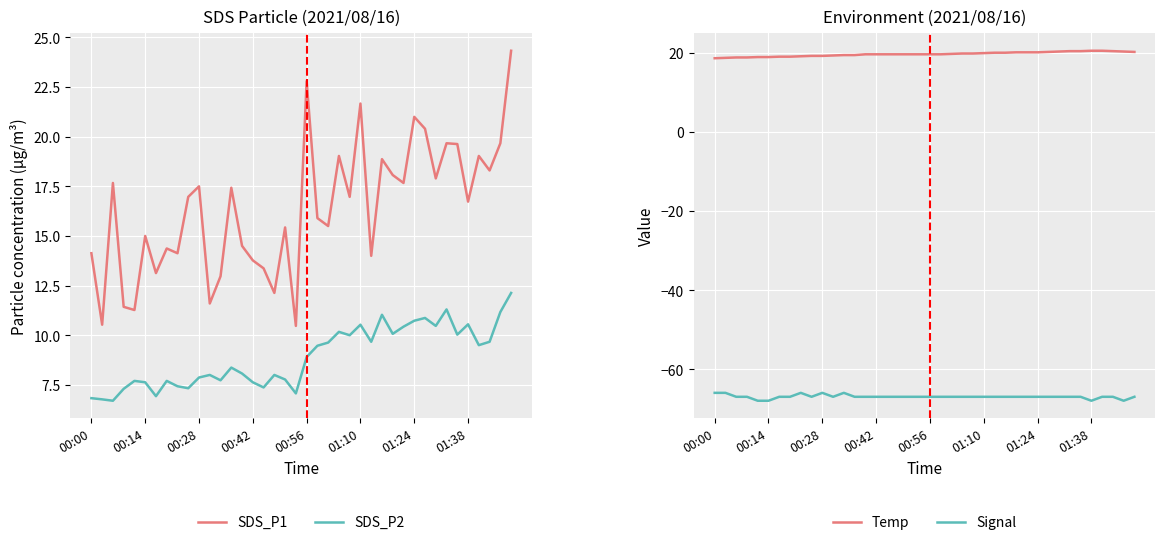

What is the average value of the SDS_P1 series?

16.4